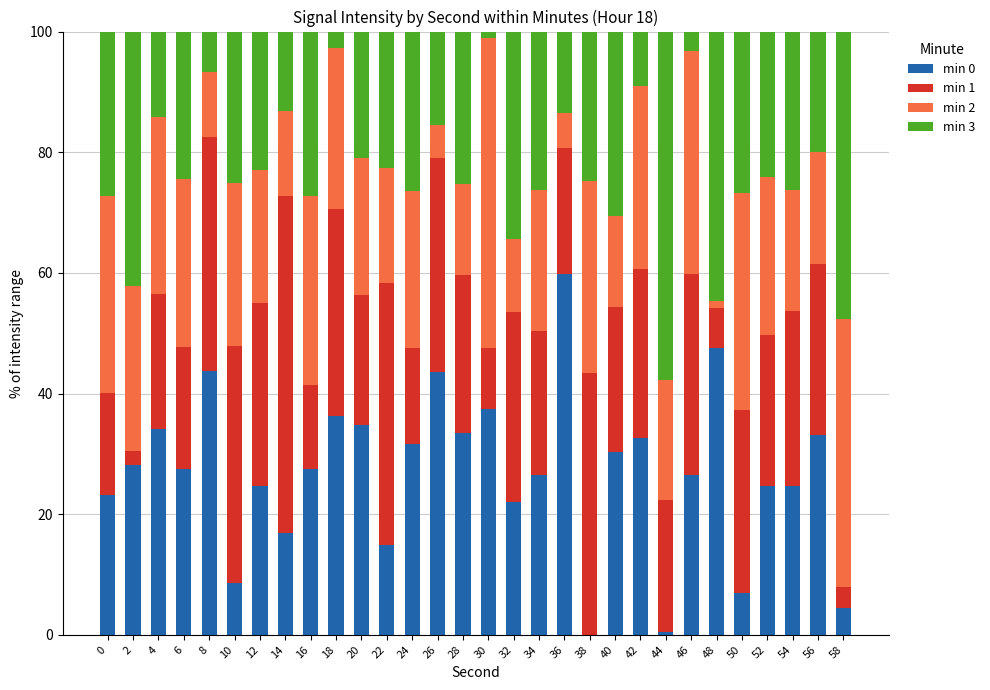

What are all the series names shown in the legend?

min 0, min 1, min 2, min 3